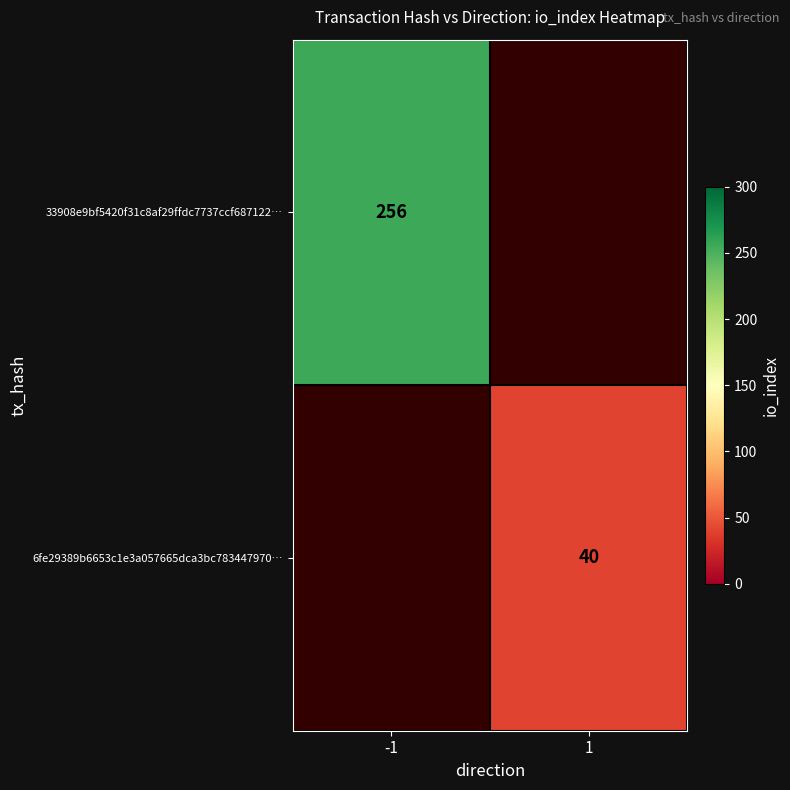

The 33908e9bf5420f31c8af29ffdc7737ccf687122… series shows 256 at -1. True or false?

True